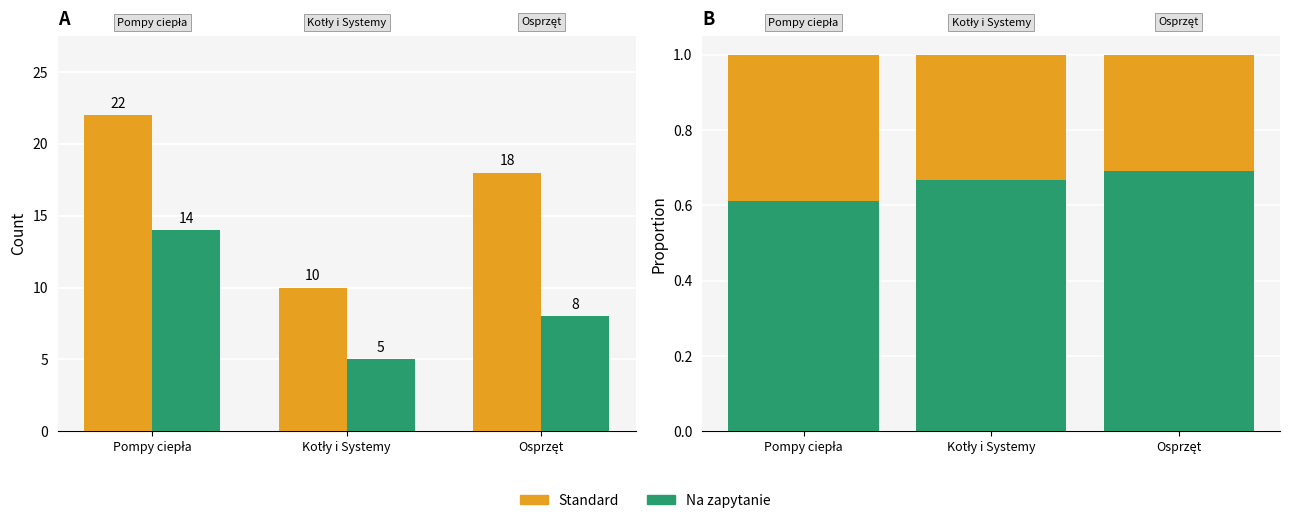

What position from the left is Pompy ciepła?

1